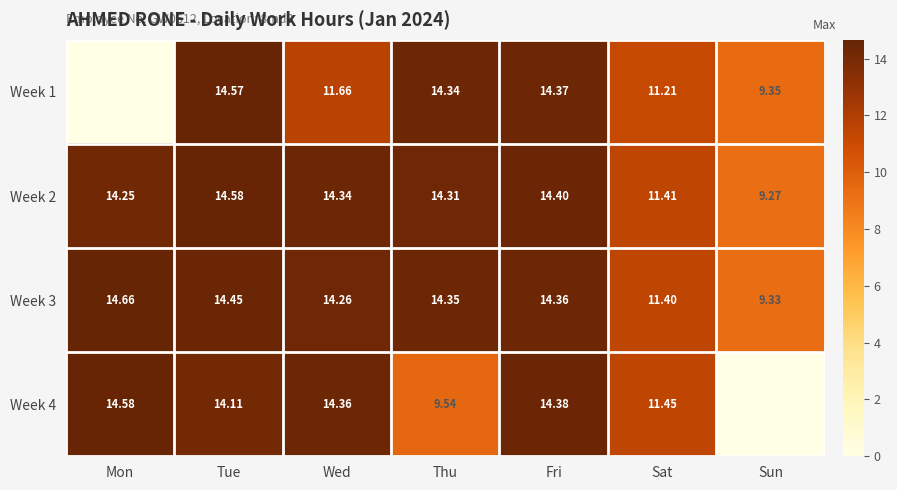

Where does the Week 2 series first go above 14?

Mon